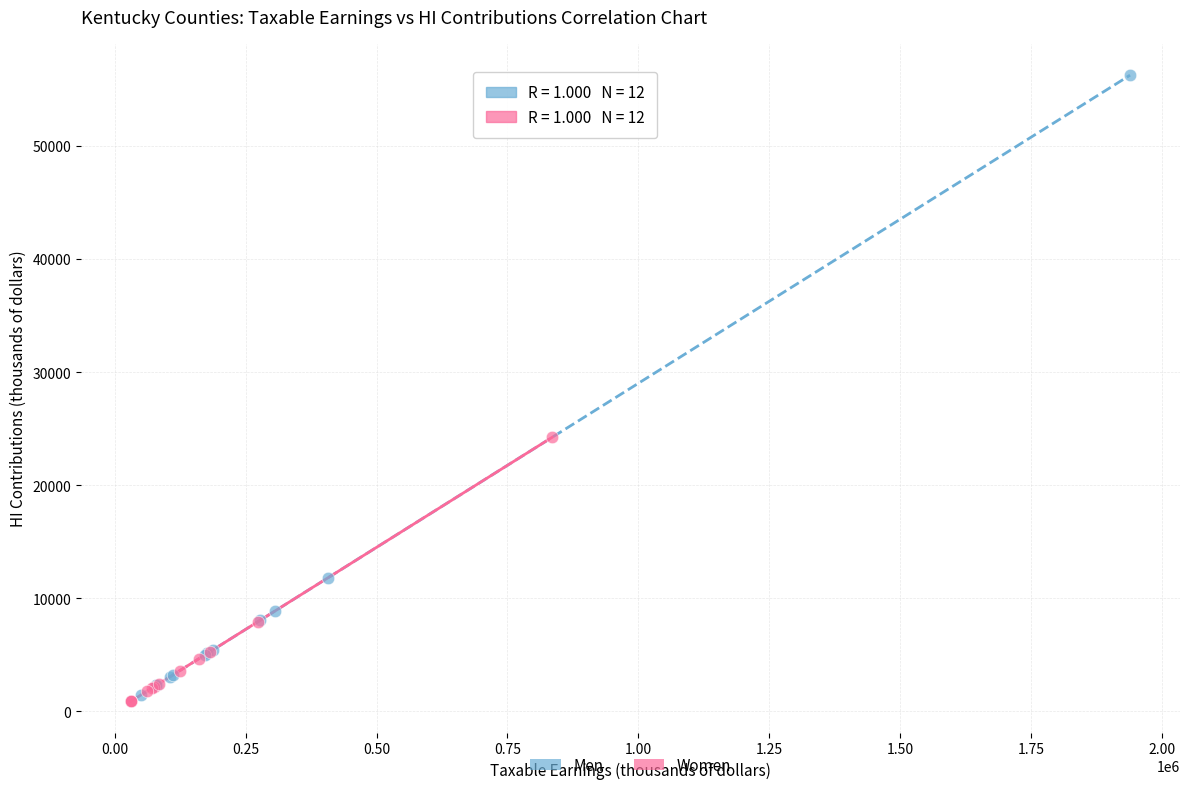

Which series has the largest Y range (max minus min)?

Men